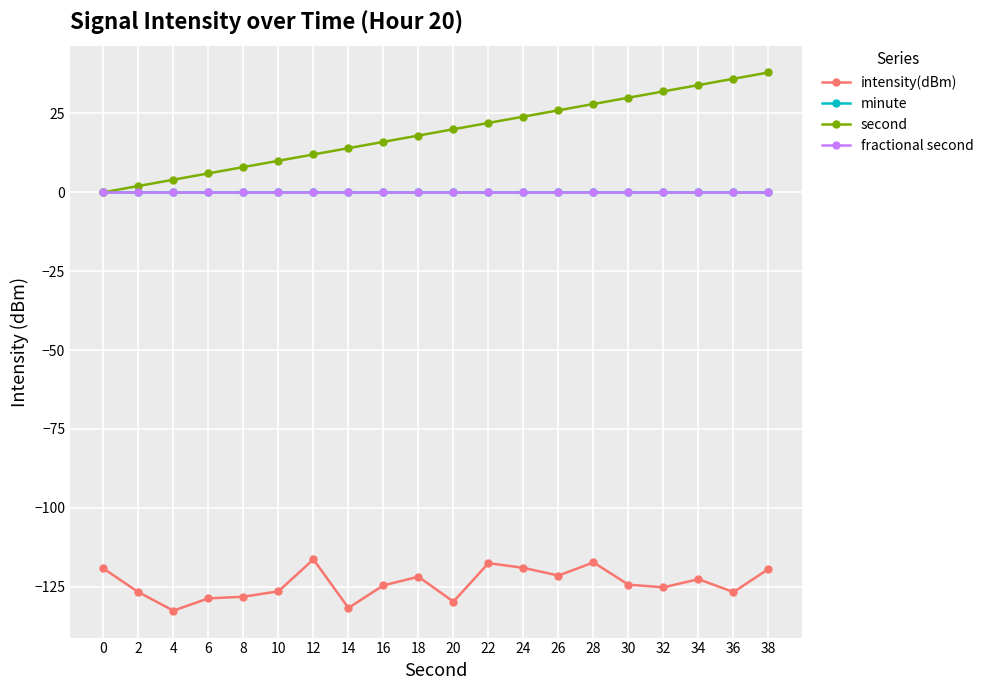

At which label does second reach its peak?

38